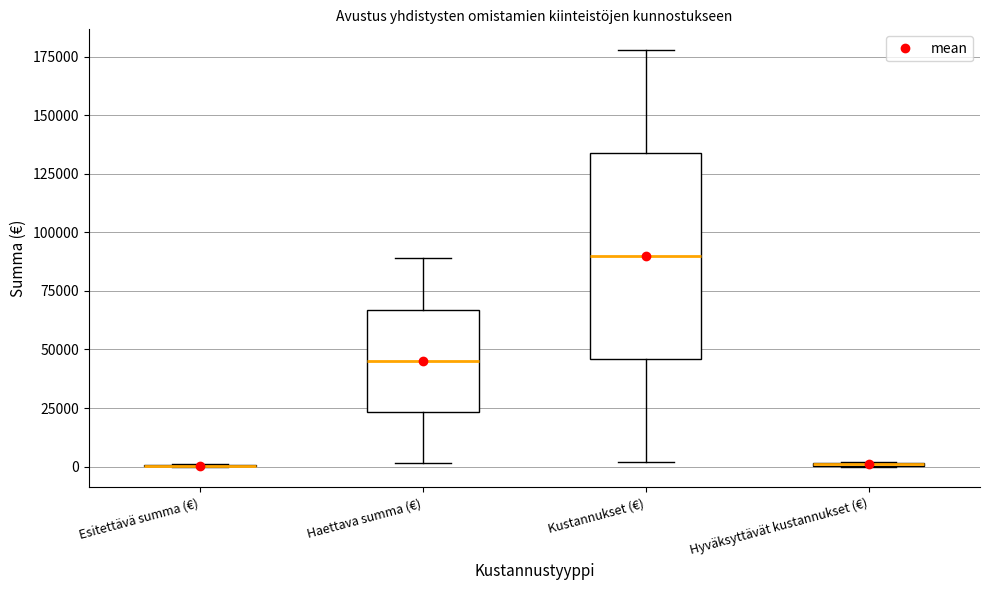

Reading left to right, read every box against the y-axis: the position of its median line, the range the box covers, and the ends of its whiskers. The values are not printed on the chart, so give them approximately, as read against the axis.

Esitettävä summa (€): box collapsed to a line at 0, whiskers 0 to 0
Haettava summa (€): median 45000, box 25000 to 65000, whiskers 0 to 90000
Kustannukset (€): median 90000, box 45000 to 135000, whiskers 0 to 180000
Hyväksyttävät kustannukset (€): box collapsed to a line at 0, whiskers 0 to 0